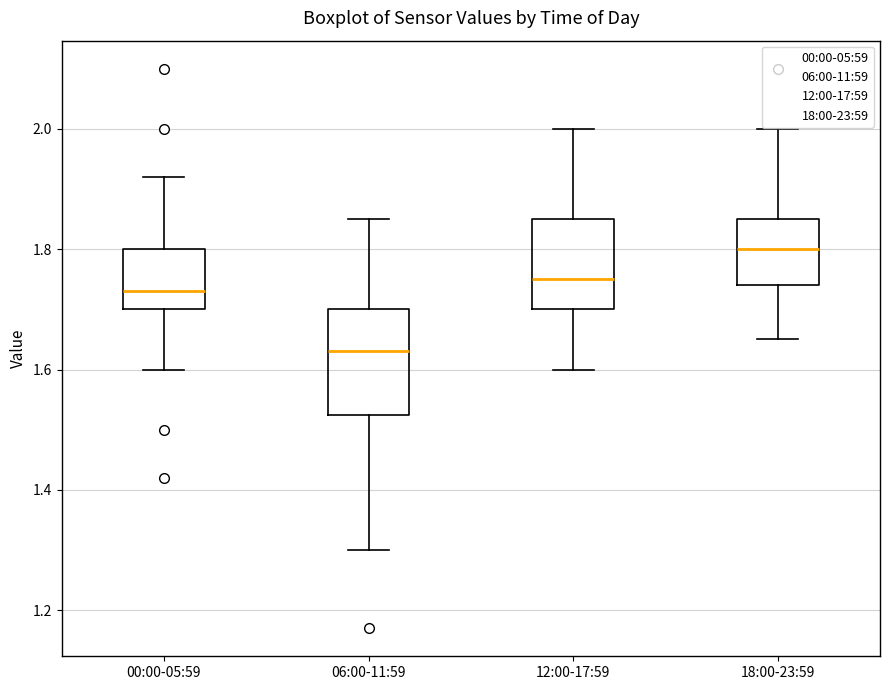

Which box has the highest median line?

18:00-23:59